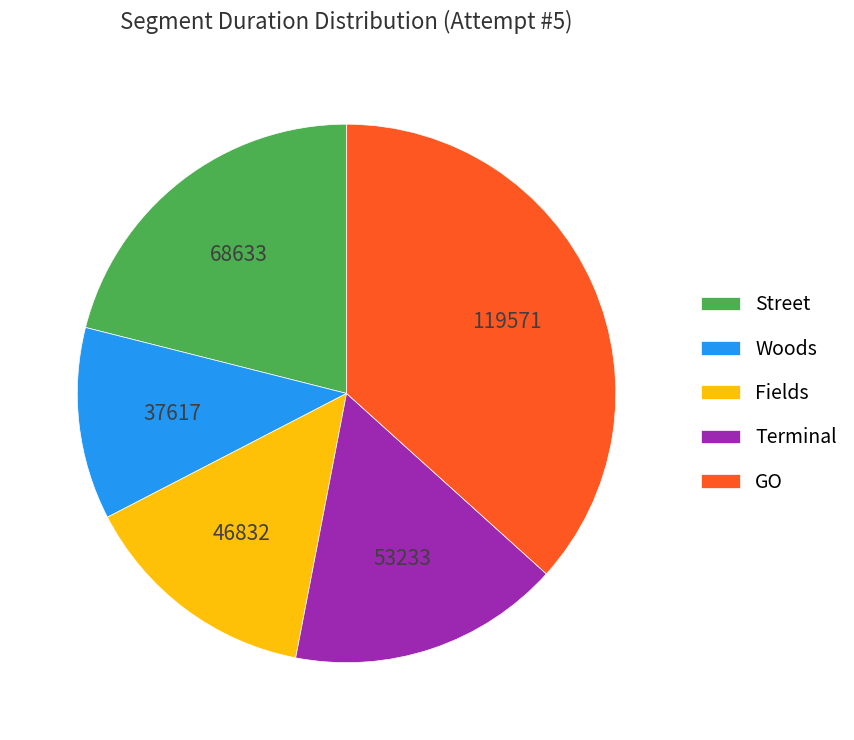

Between Woods and Street, which is larger?

Street